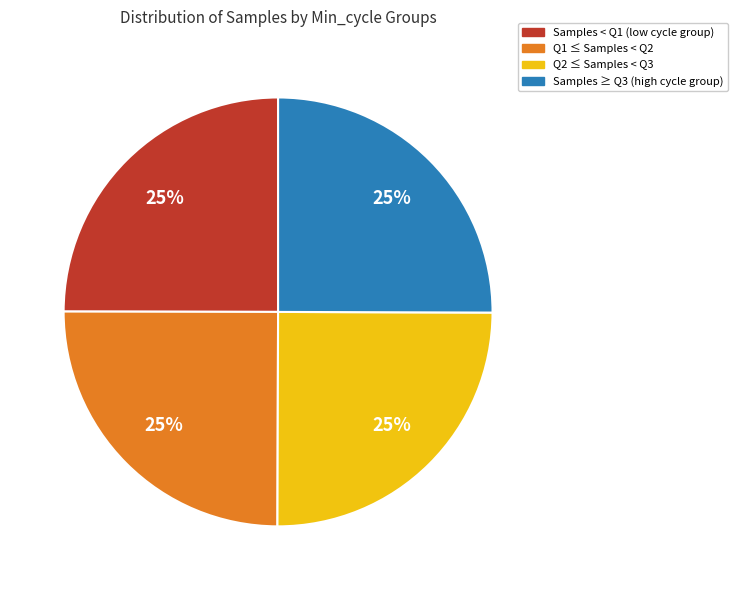

Is there any slice that represents more than half of the pie?

No